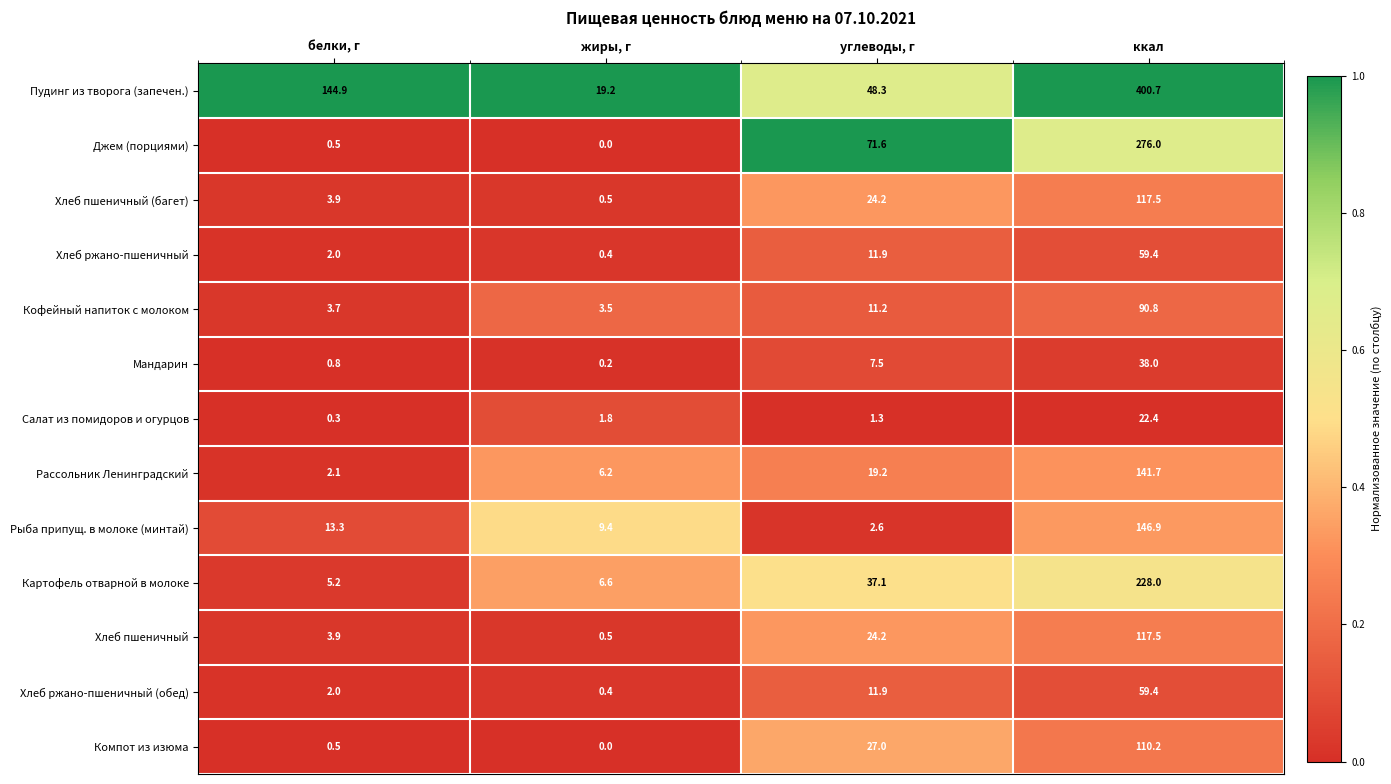

At which category is the sum across all series the highest?

ккал